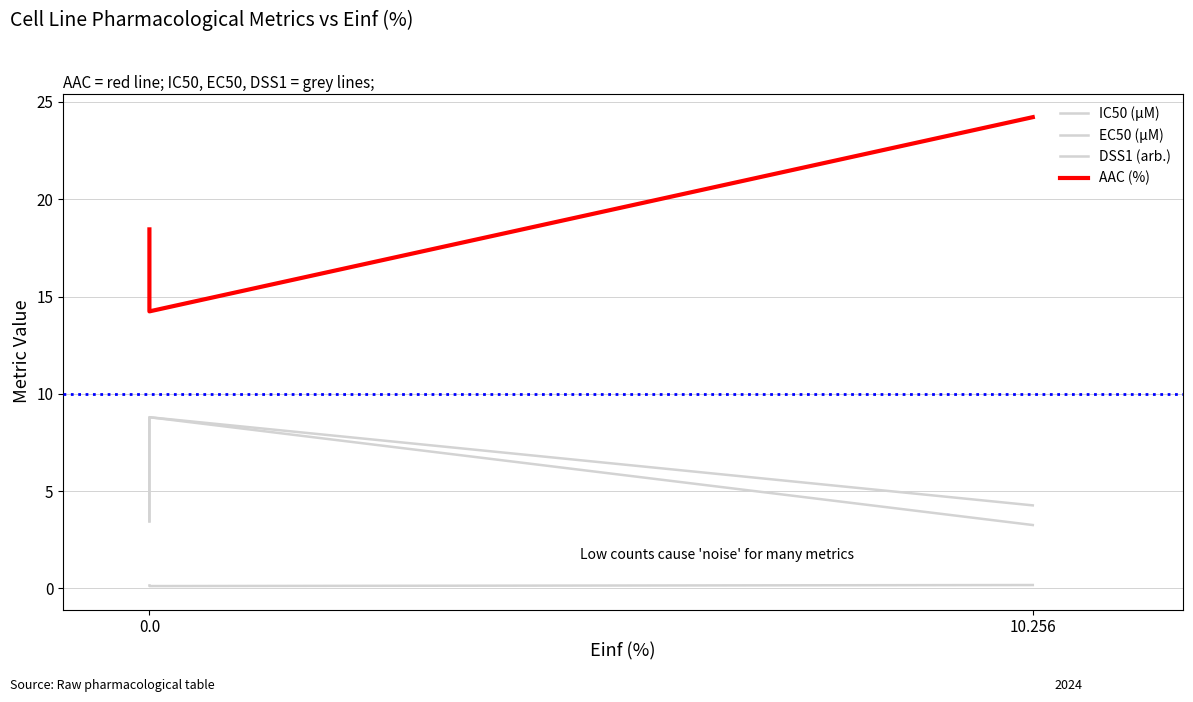

Rank the series at 10.256 from lowest to highest value.

DSS1 (arb.), EC50 (µM), IC50 (µM), AAC (%)